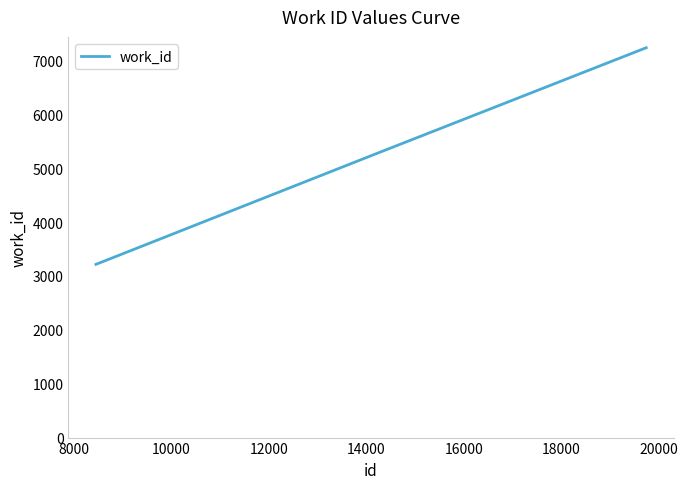

What is the minimum value shown in the chart?

3216